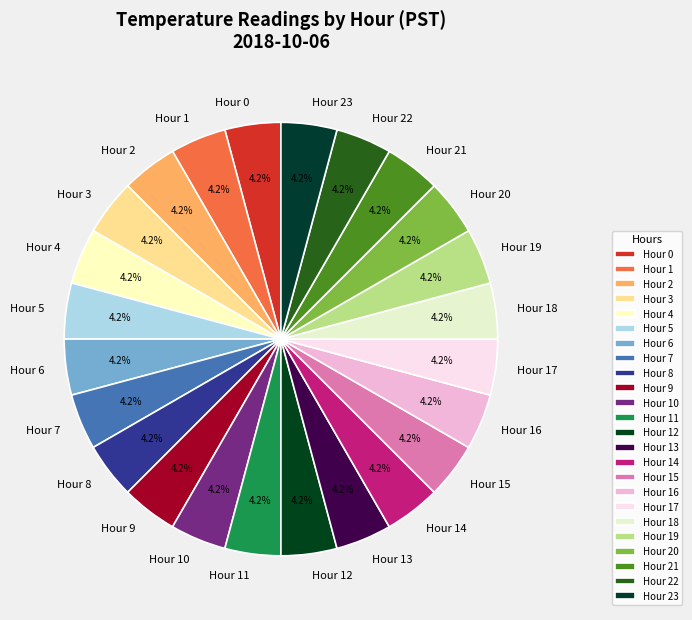

How much of the chart is everything except Hour 7?

95.8%